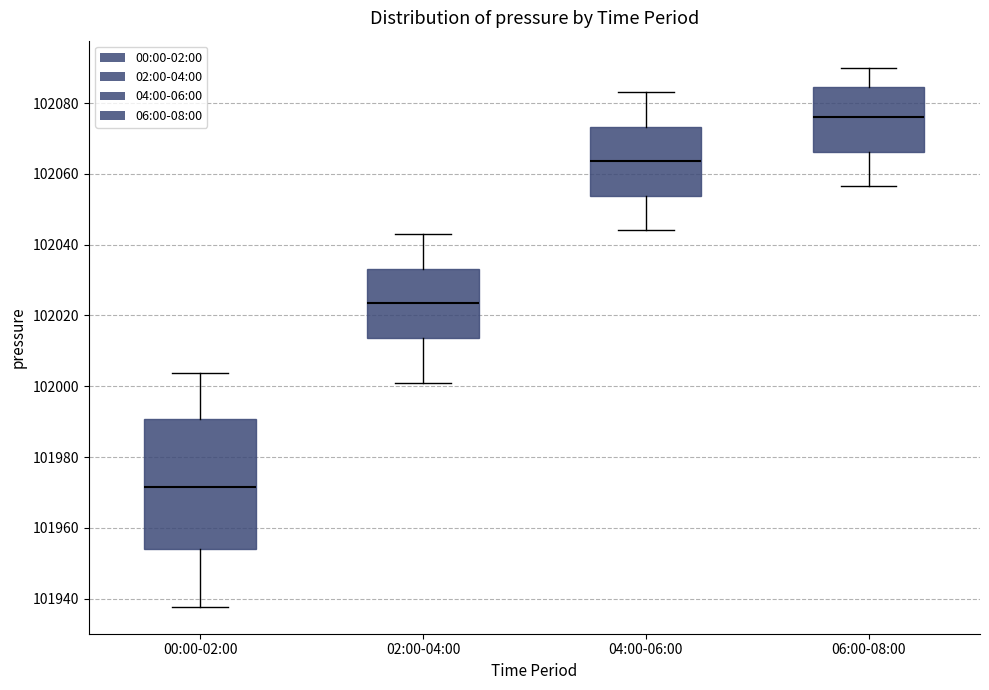

Where does the lower whisker of the box for 00:00-02:00 end on the y-axis? The values are not printed on the chart, so give them approximately, as read against the axis.

101938